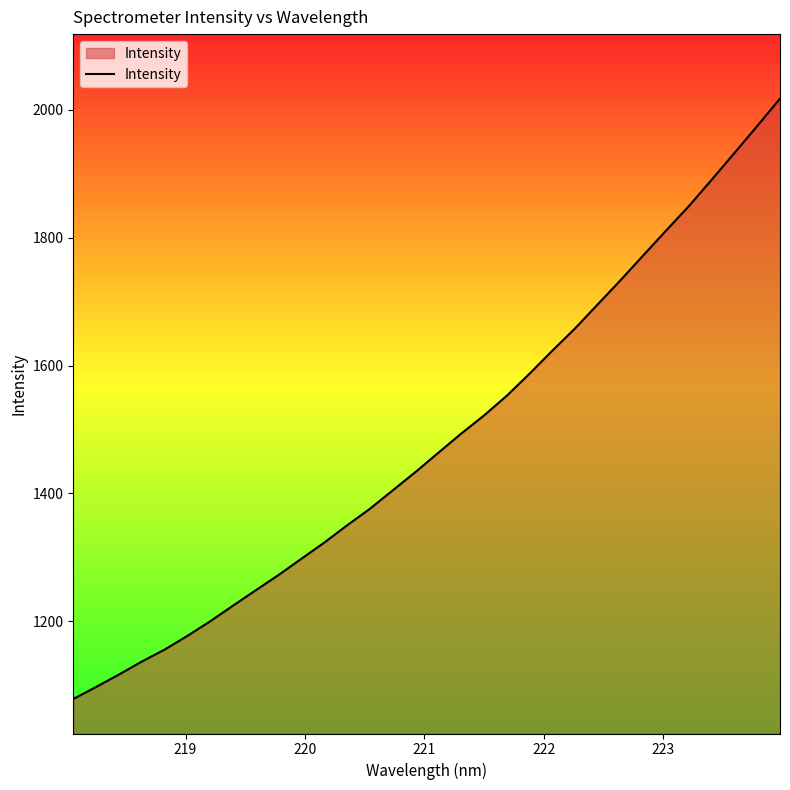

Does the chart display data point markers on the line(s)?

No